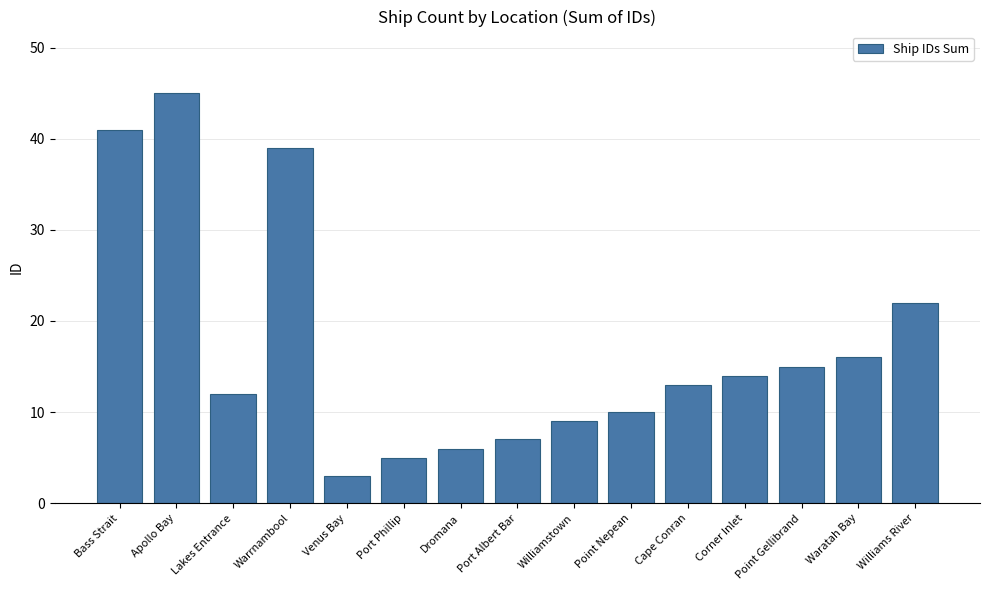

The chart shows a value of 16 at Waratah Bay. True or false?

True